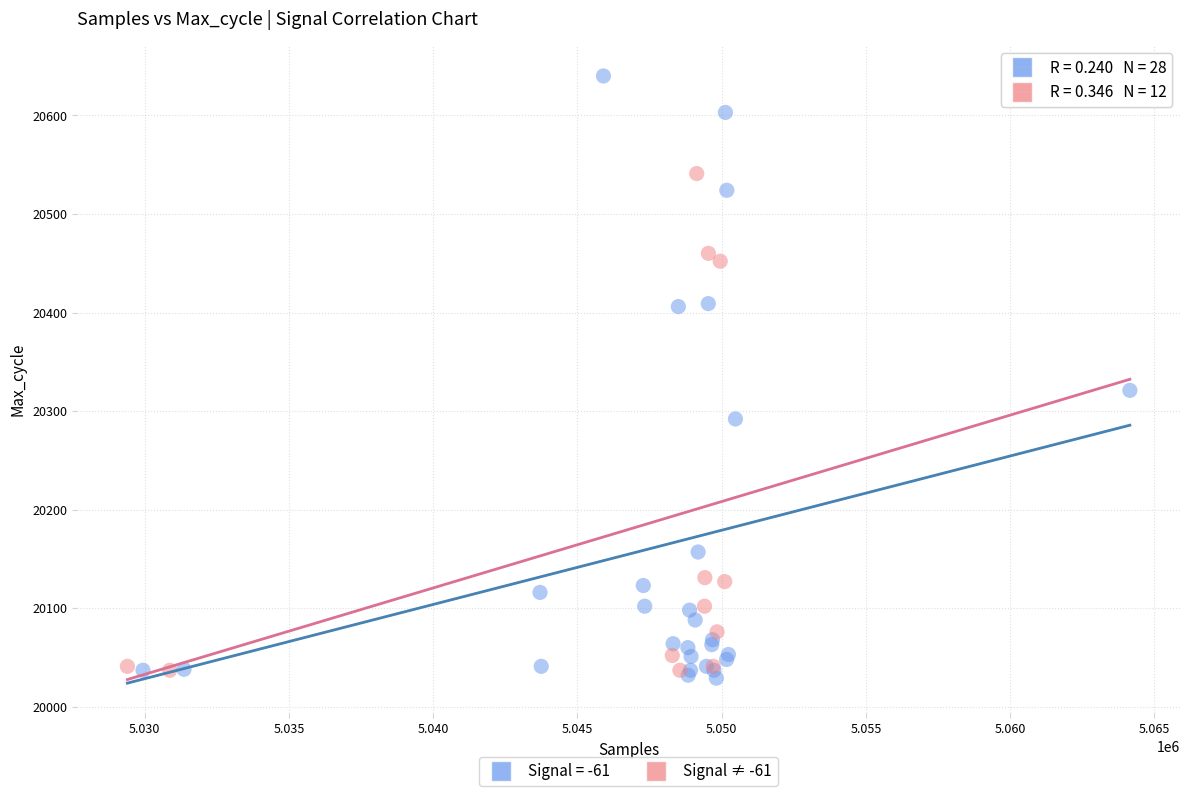

Which series reaches the maximum Y coordinate?

Signal = -61